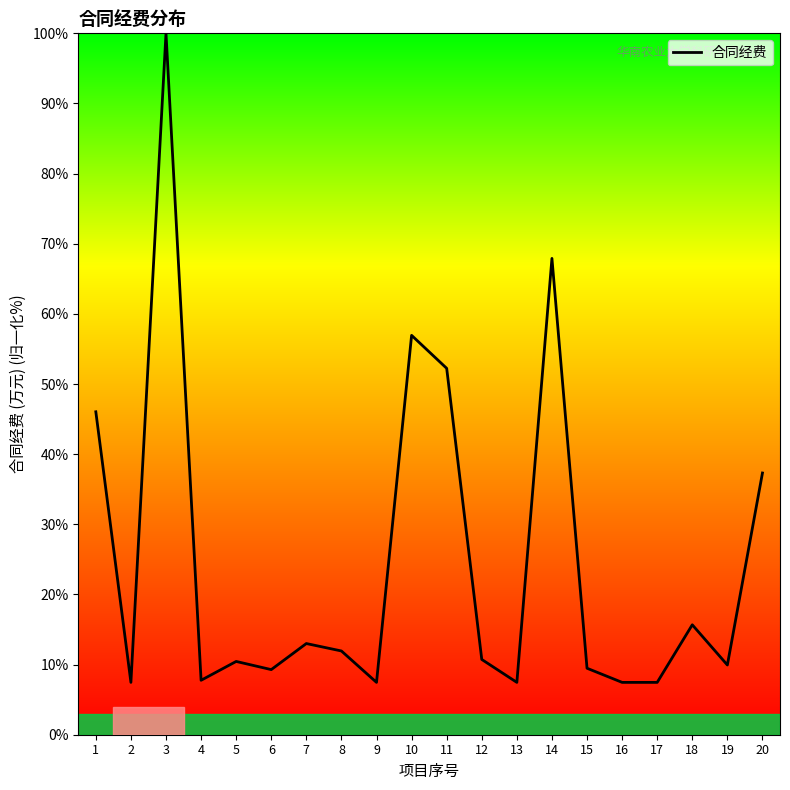

At which category does the data reach its first local peak?

3